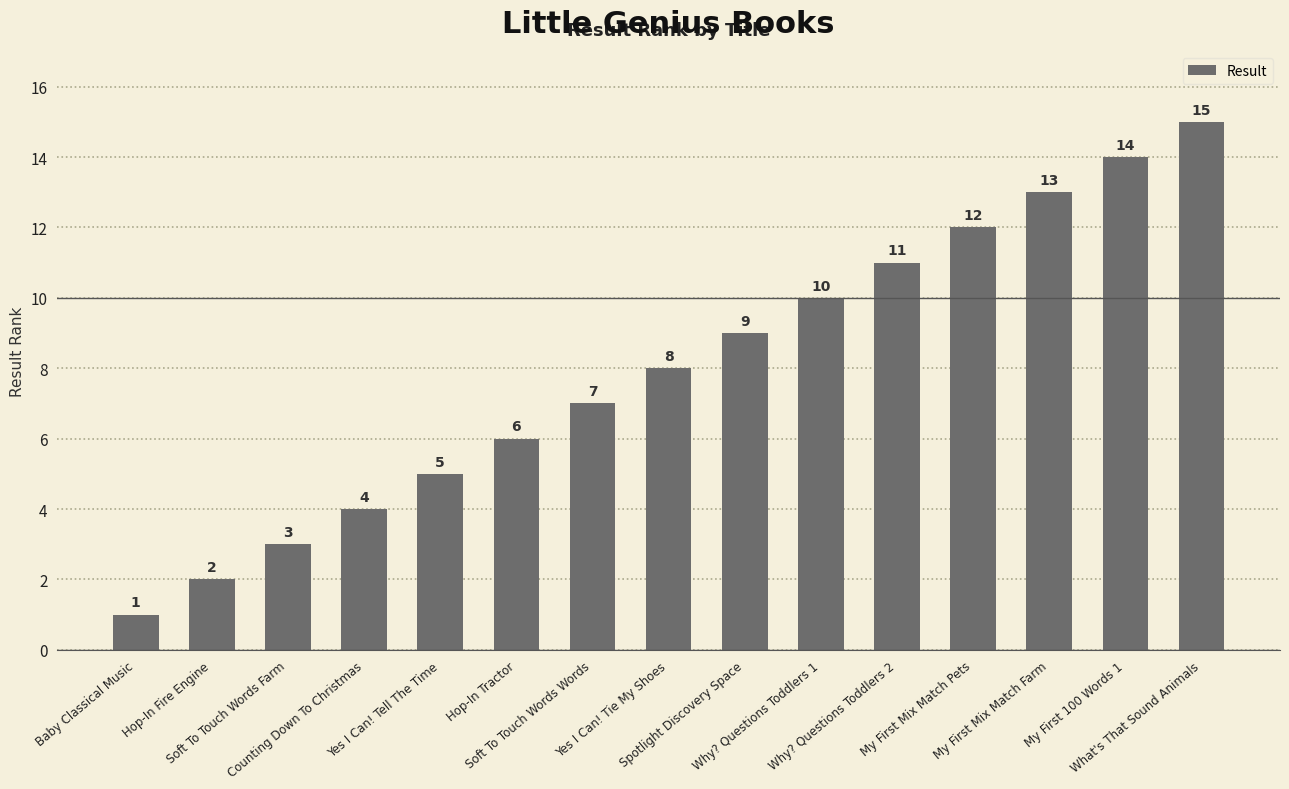

List the labels in order of value, largest first.

What's That Sound Animals, My First 100 Words 1, My First Mix Match Farm, My First Mix Match Pets, Why? Questions Toddlers 2, Why? Questions Toddlers 1, Spotlight Discovery Space, Yes I Can! Tie My Shoes, Soft To Touch Words Words, Hop-In Tractor, Yes I Can! Tell The Time, Counting Down To Christmas, Soft To Touch Words Farm, Hop-In Fire Engine, Baby Classical Music